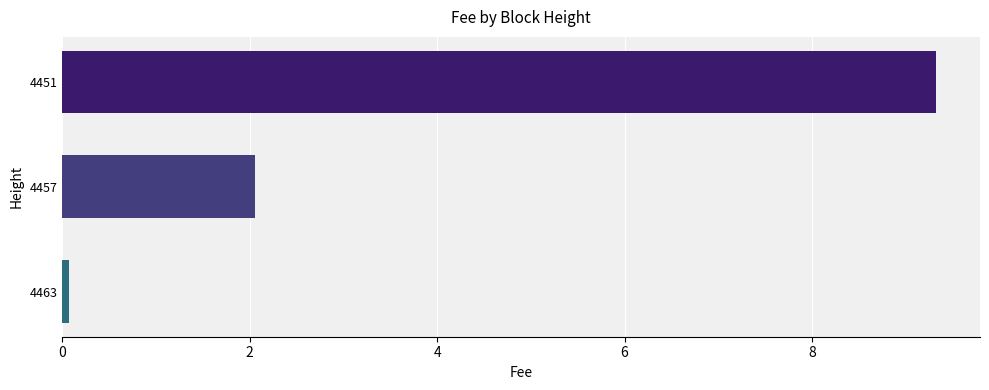

List the labels in order of value, largest first.

4451, 4457, 4463